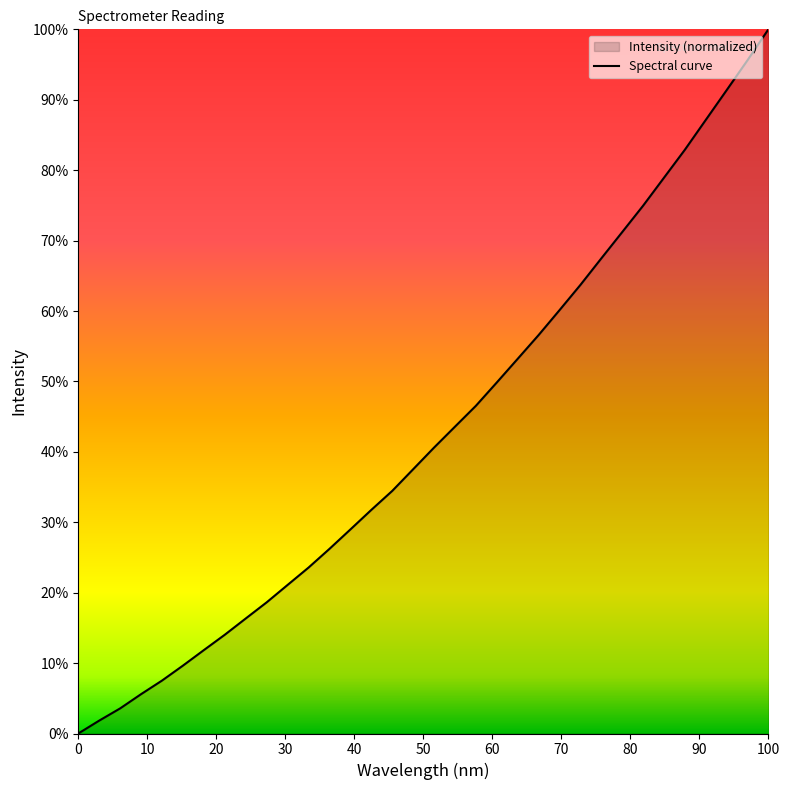

How many lines are shown in the chart?

1